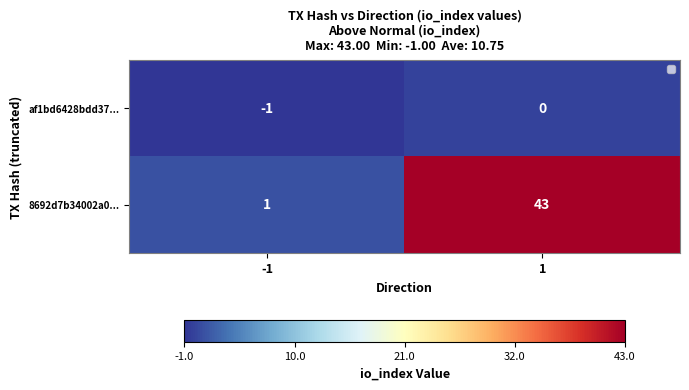

Between -1 and 1, which series saw the biggest shift?

8692d7b34002a0...